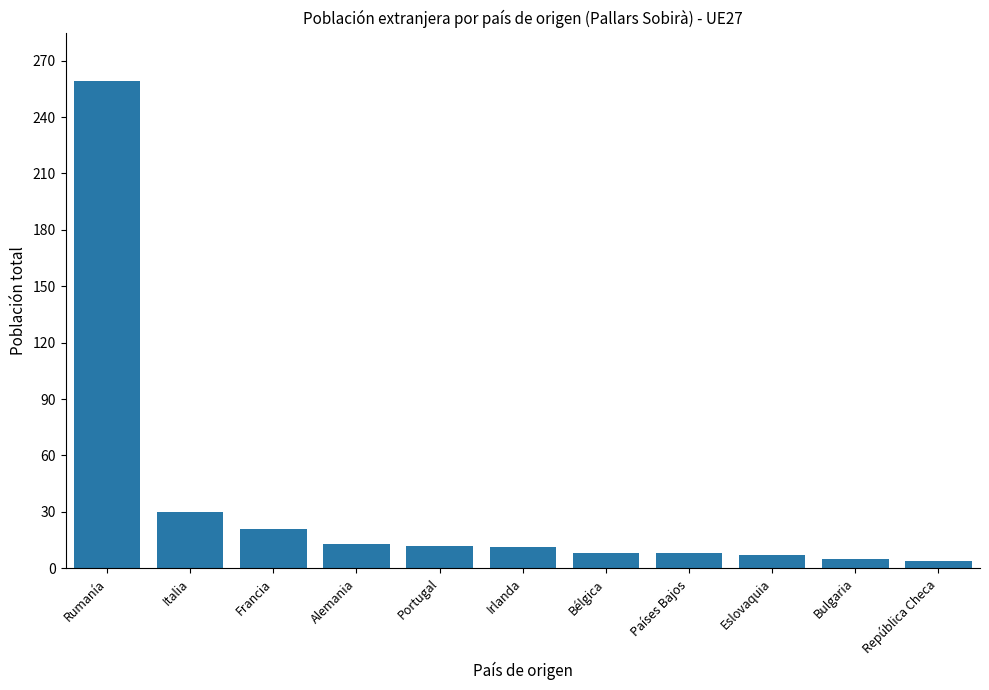

How many data points does each series have?

11